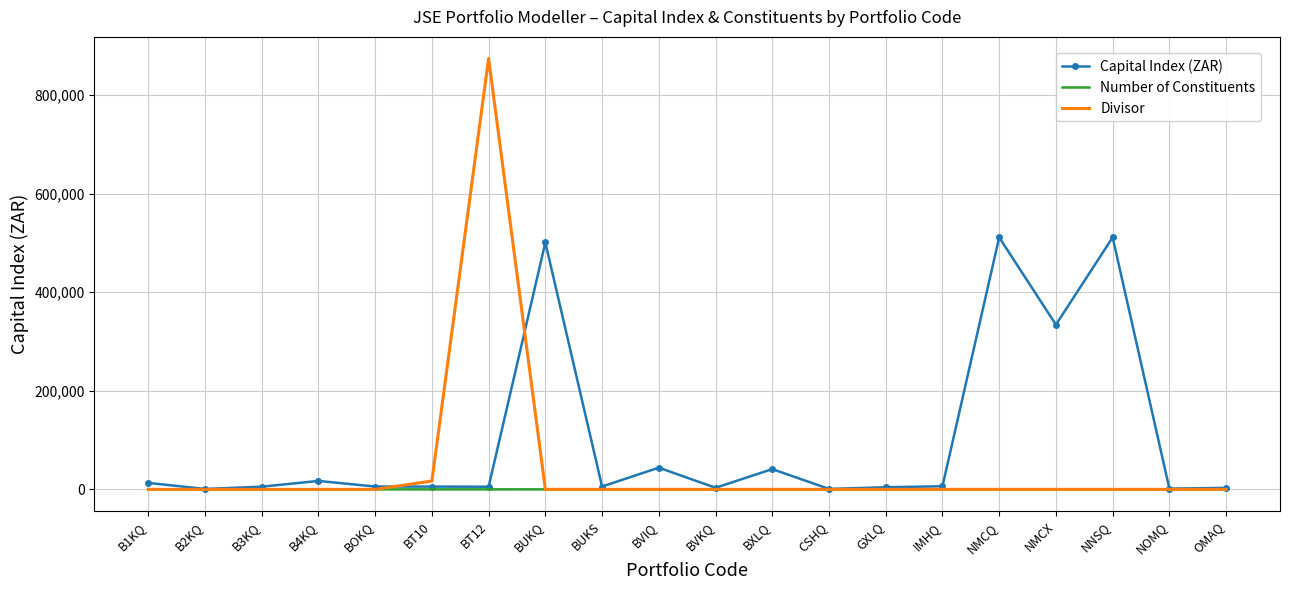

Which series has the widest spread of values?

Divisor